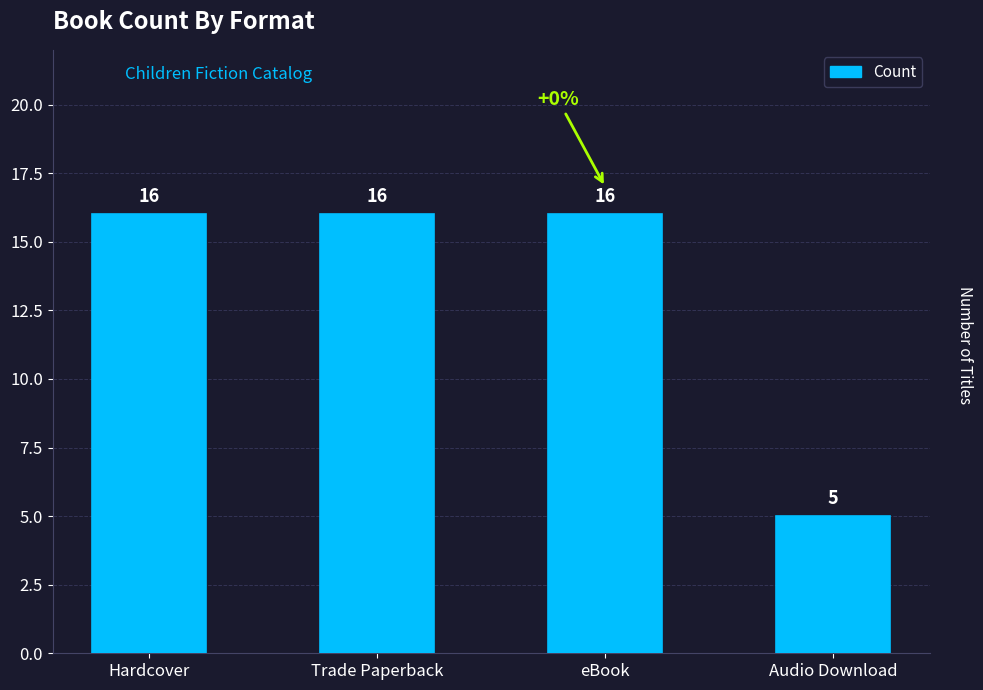

Read the value at Trade Paperback, to the nearest 5.

15